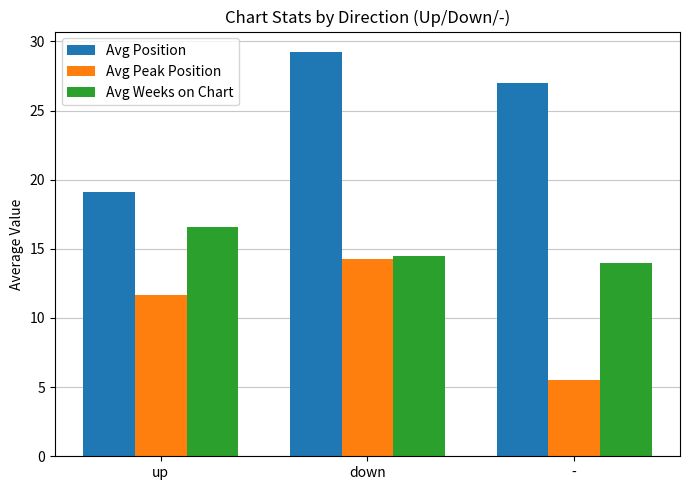

True or false: Avg Weeks on Chart has a value of 8.7 at -.

False